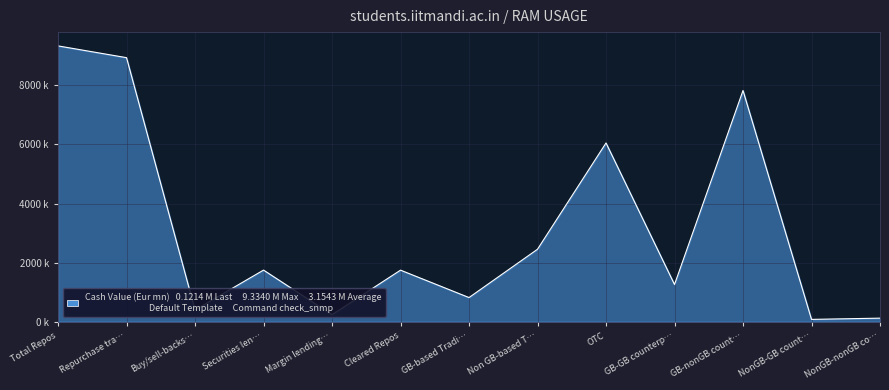

Is this an area chart (filled region under the line)?

Yes